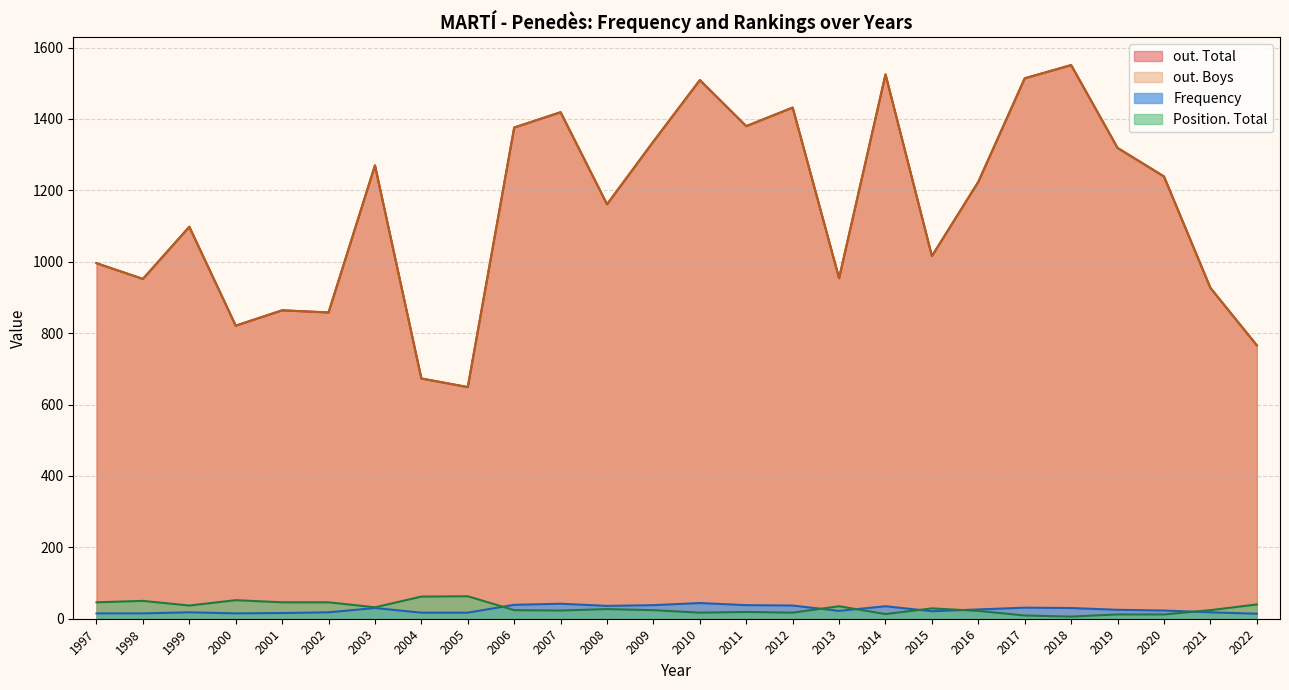

How many lines are shown in the chart?

4